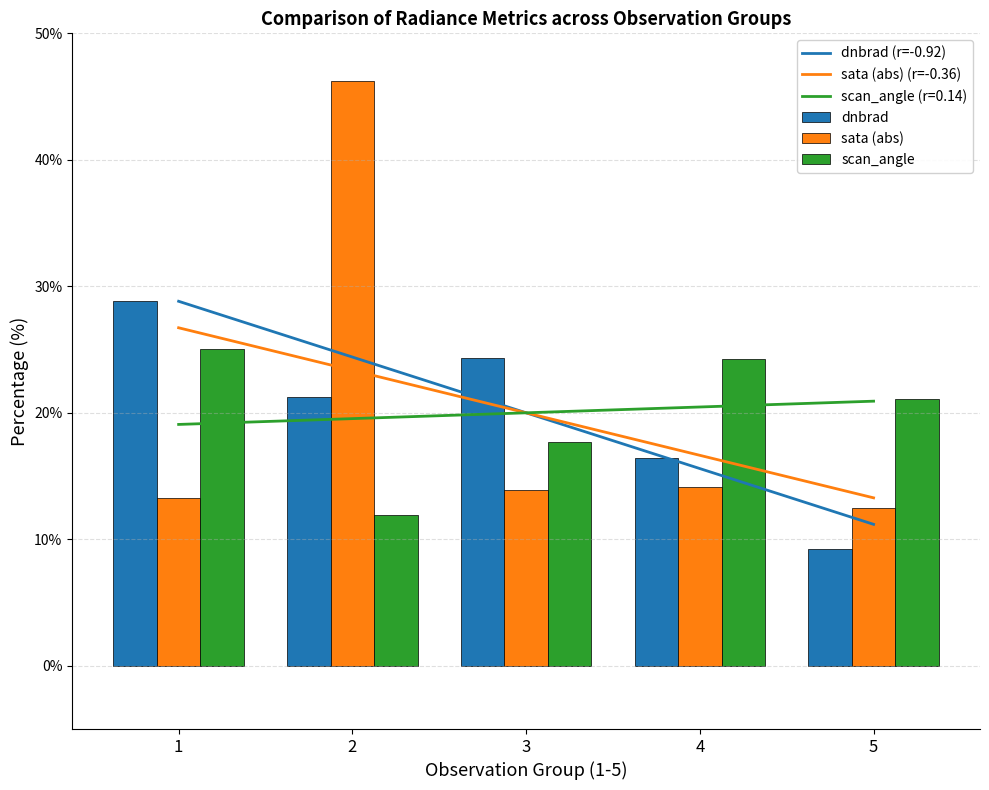

Which label corresponds to the largest value in the chart?

2